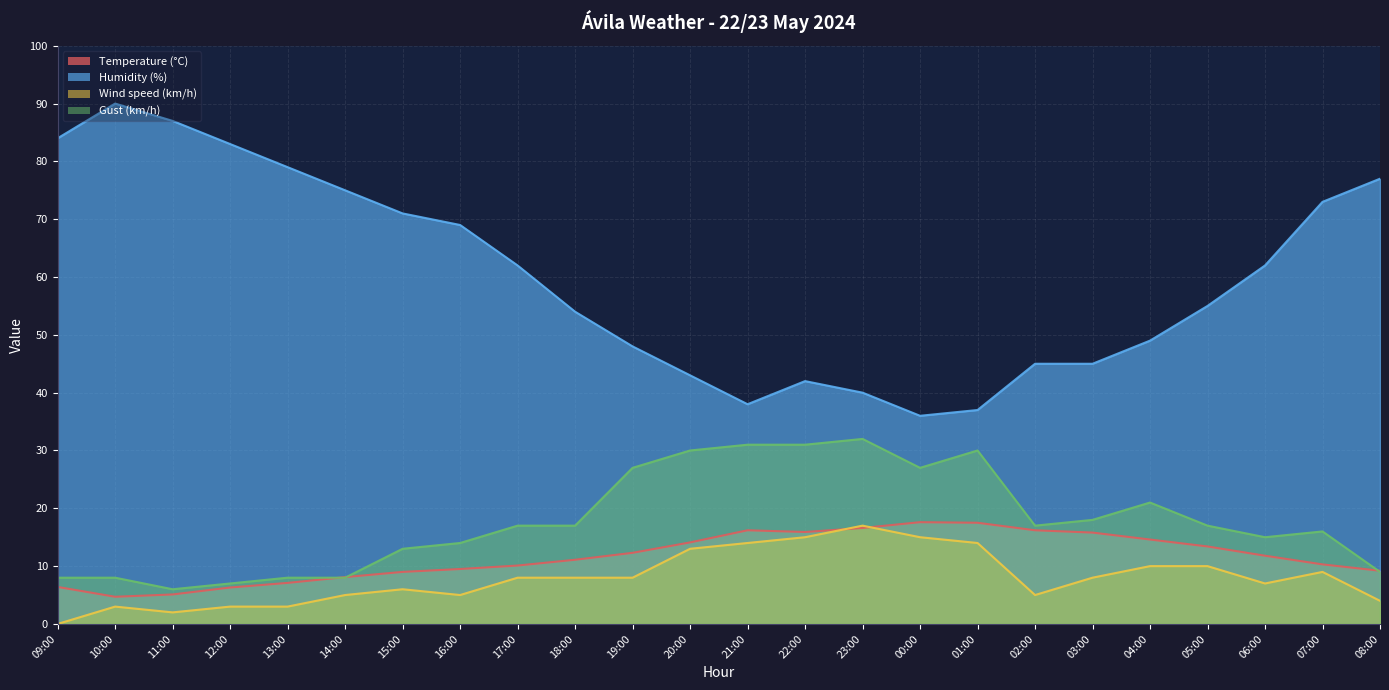

What are all the series names shown in the legend?

Temperature (°C), Humidity (%), Wind speed (km/h), Gust (km/h)